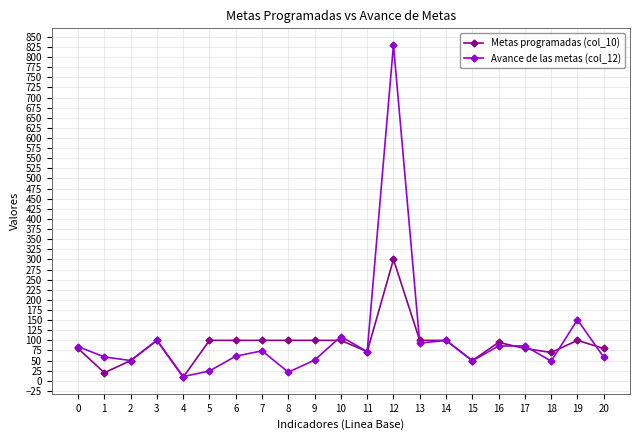

At which category is the sum across all series the highest?

12